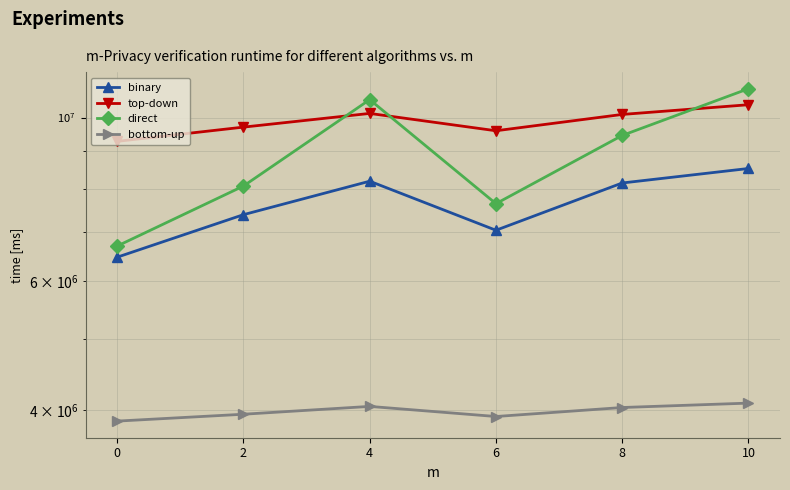

The binary series shows 3488284.8 at 4. True or false?

False